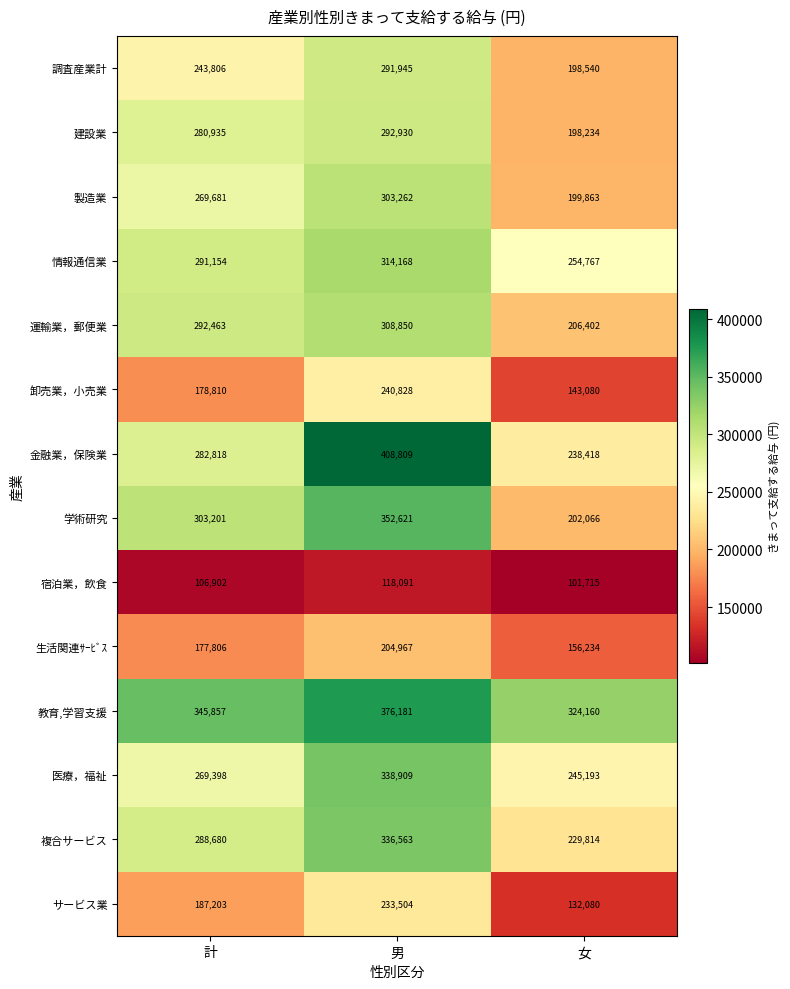

What is the difference between the 医療，福祉 values at 男 and 女?

93716